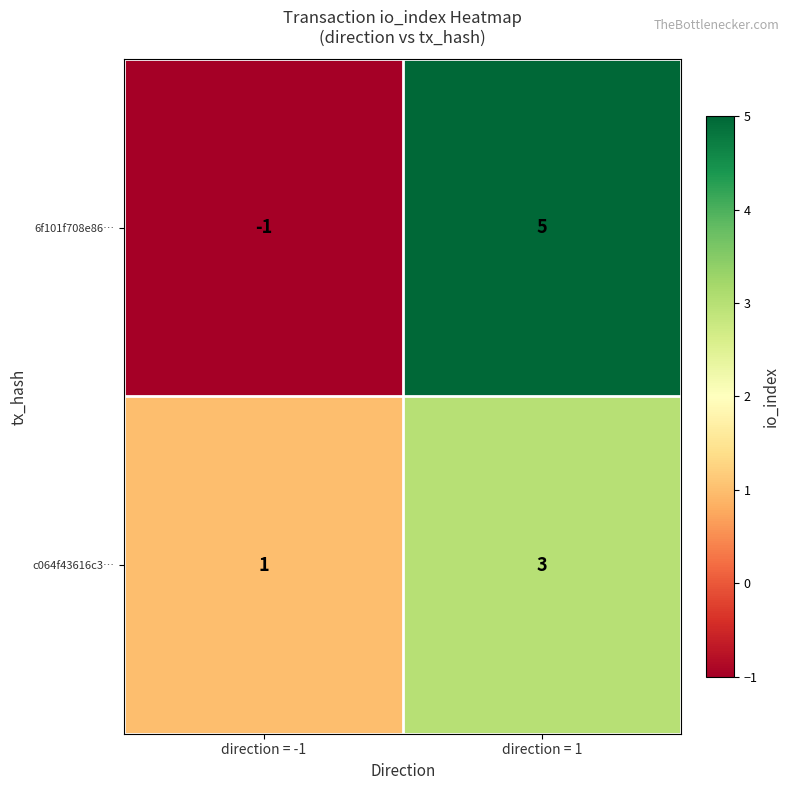

List the series in order of their peak value, highest first.

6f101f708e86…, c064f43616c3…